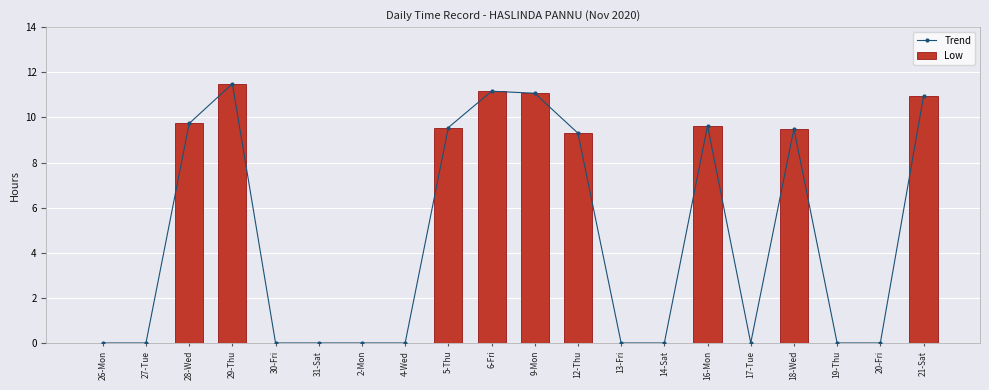

Which has a higher value, 14-Sat or 31-Sat?

14-Sat